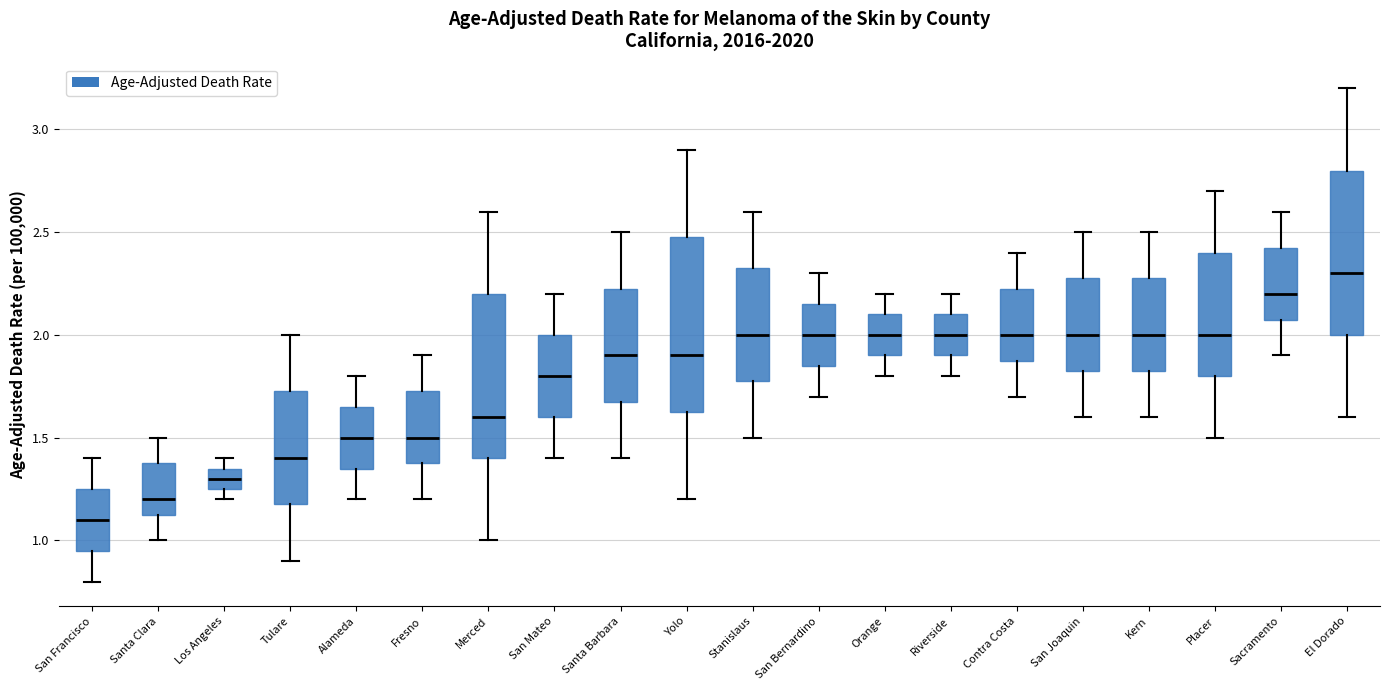

Which box has the lowest median line?

San Francisco